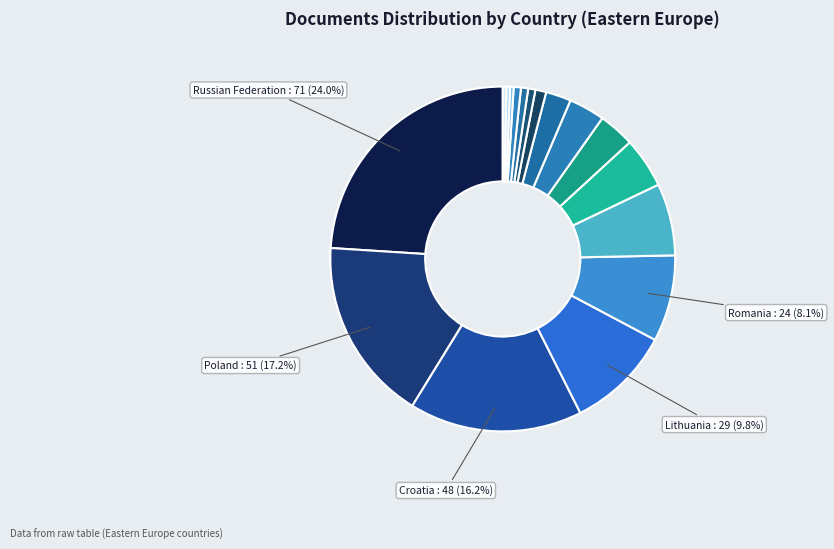

To the nearest percent, what is the difference between the largest and smallest slice percentages?

24%